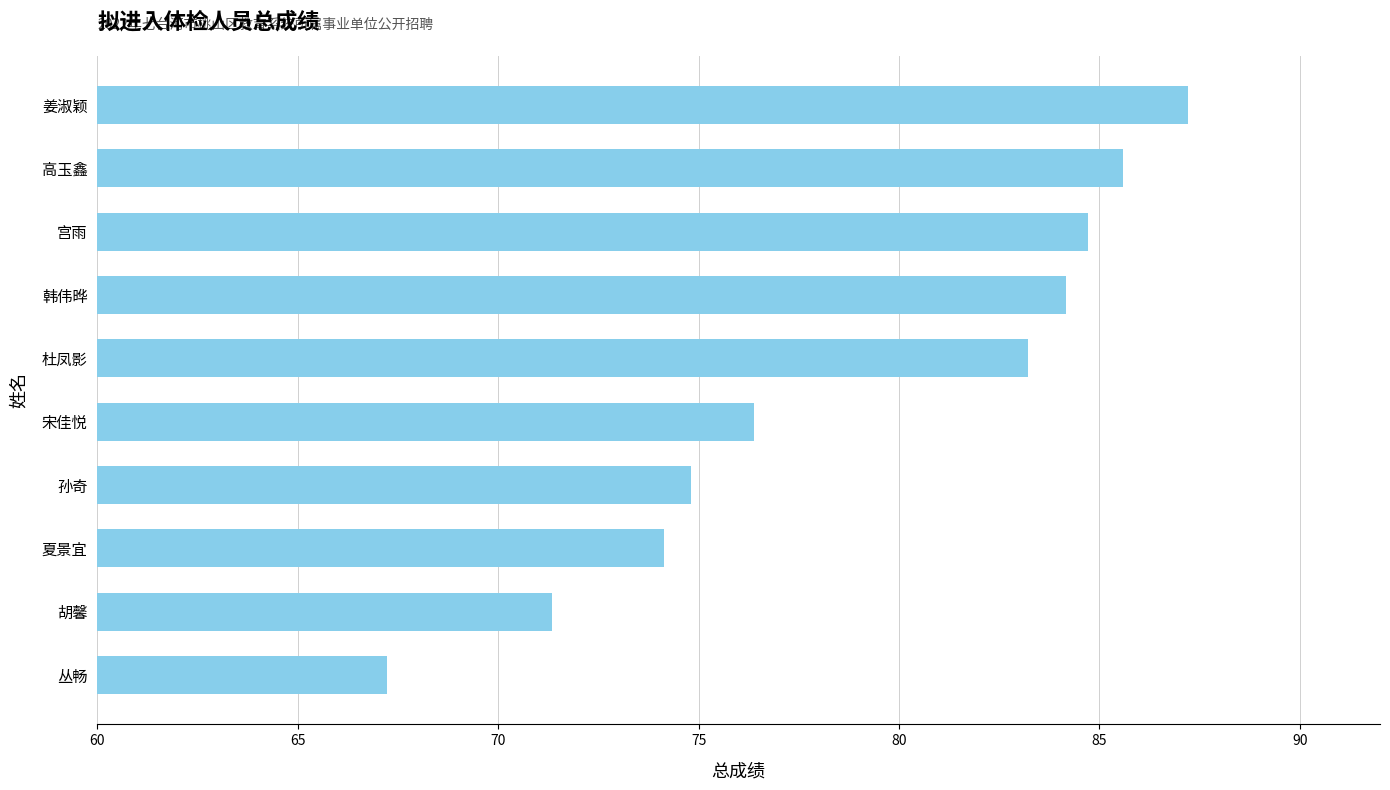

Which label corresponds to the smallest value in the chart?

丛畅